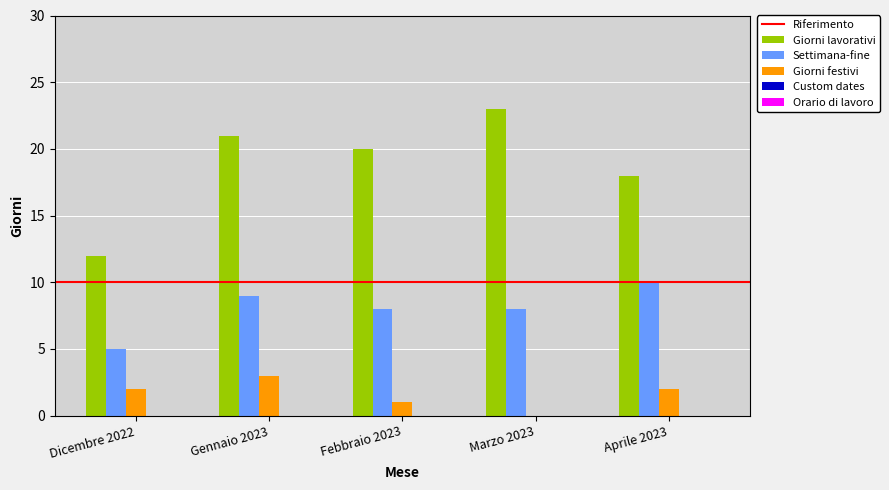

What is the sum of all Giorni festivi values?

8